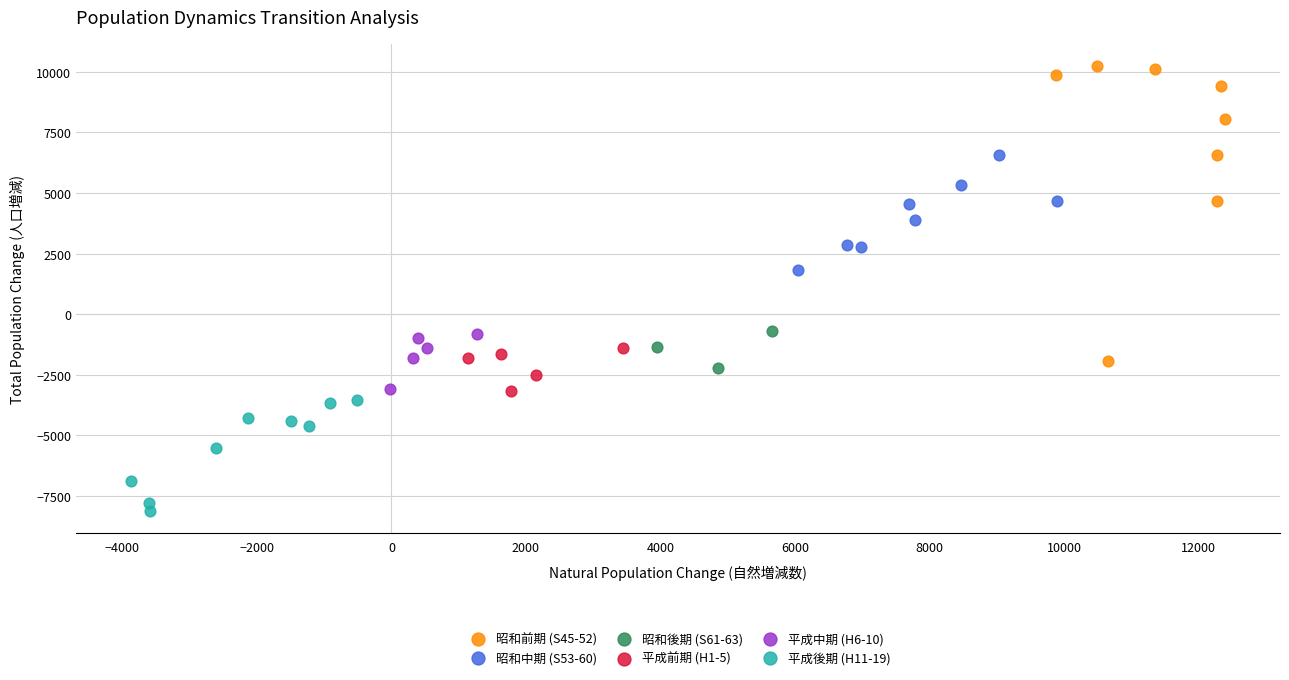

Which series contains the lowest Y value?

平成後期 (H11-19)